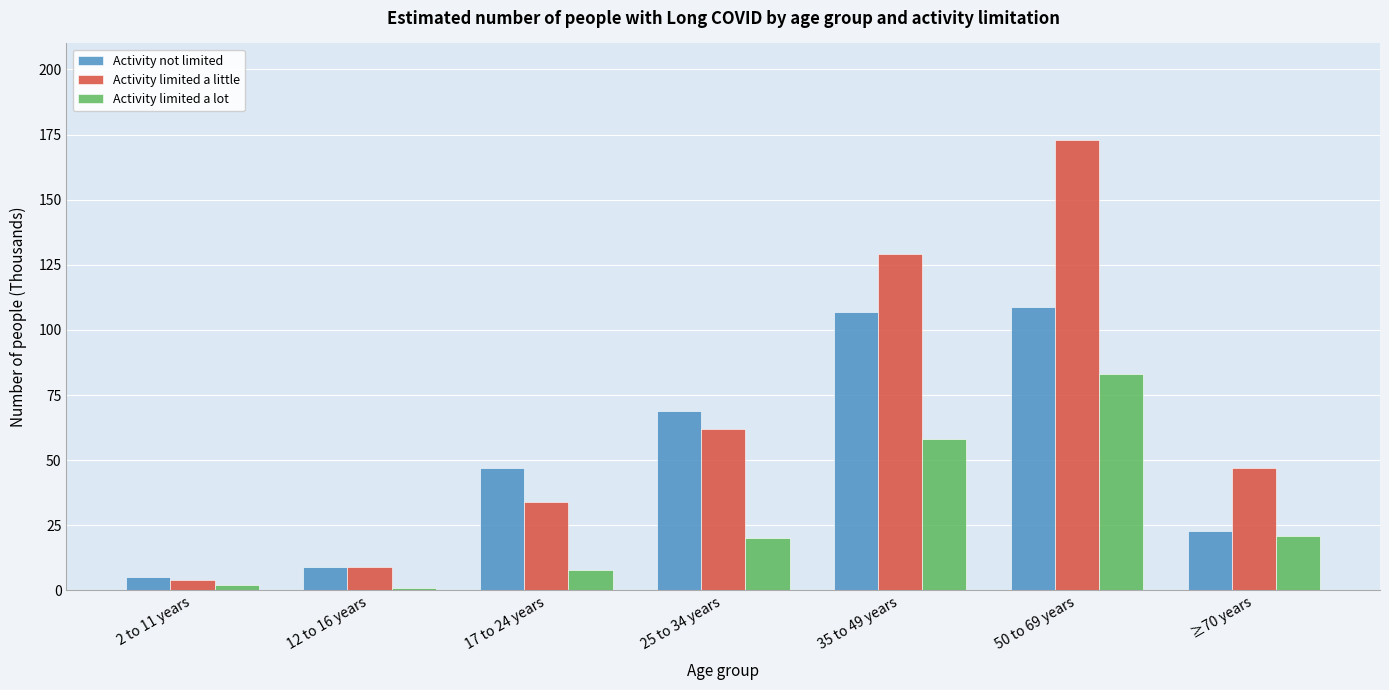

Reading right to left, transcribe all the data shown in this chart.

Activity not limited: ≥70 years=23	50 to 69 years=109	35 to 49 years=107	25 to 34 years=69	17 to 24 years=47	12 to 16 years=9	2 to 11 years=5
Activity limited a little: ≥70 years=47	50 to 69 years=173	35 to 49 years=129	25 to 34 years=62	17 to 24 years=34	12 to 16 years=9	2 to 11 years=4
Activity limited a lot: ≥70 years=21	50 to 69 years=83	35 to 49 years=58	25 to 34 years=20	17 to 24 years=8	12 to 16 years=1	2 to 11 years=2